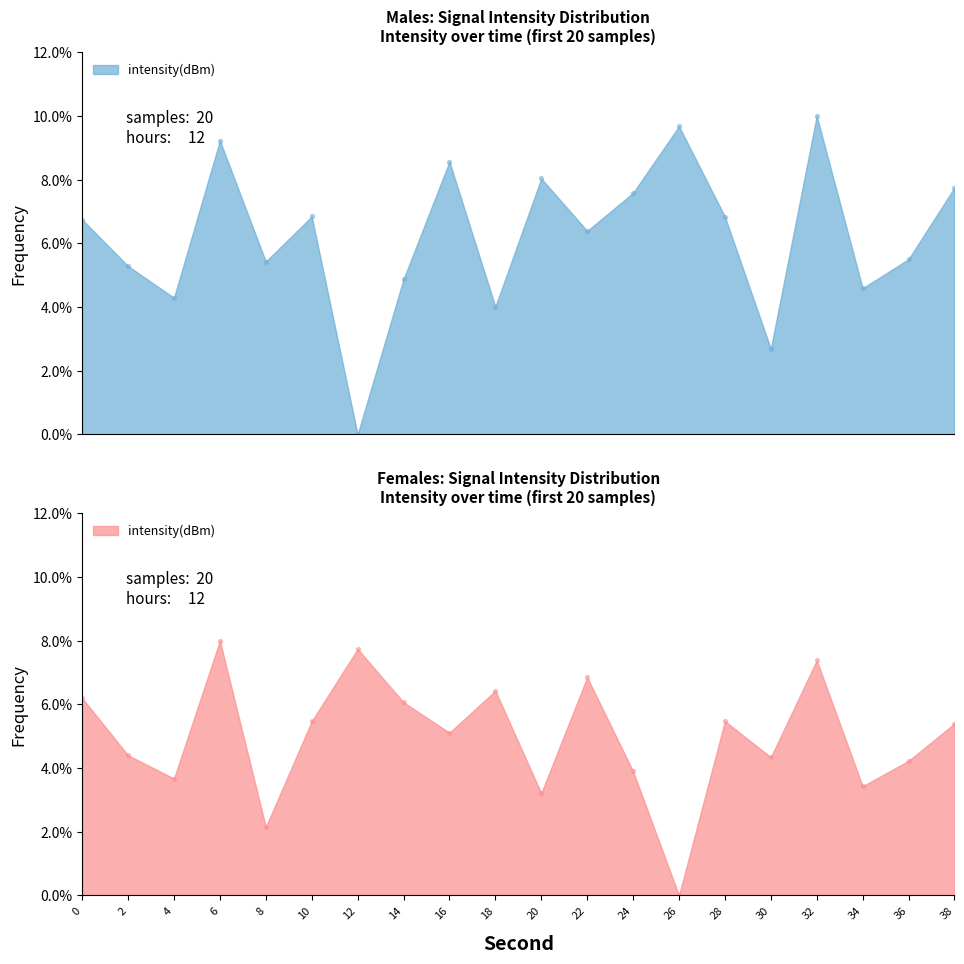

What is the ratio of the value at 8 to the value at 18?

1.4